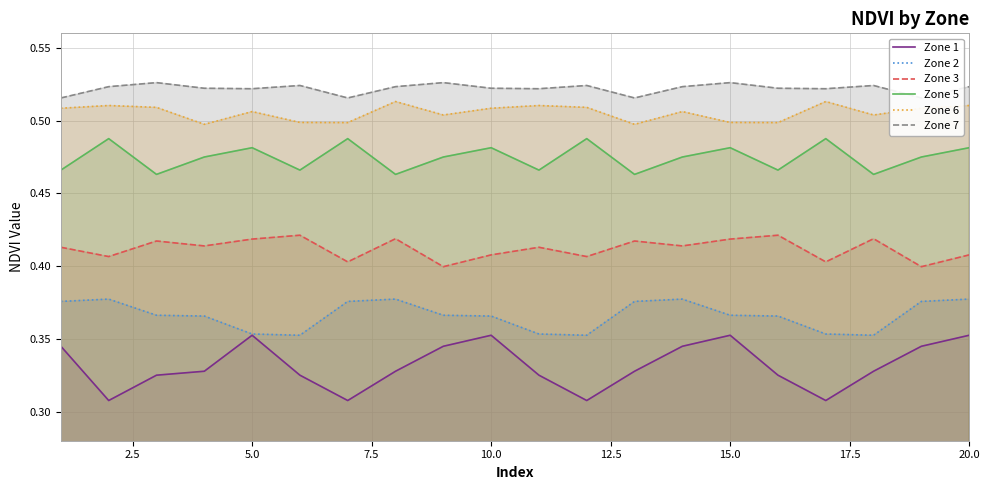

The value of Zone 5 at 15.0 is 0.3. True or false?

False